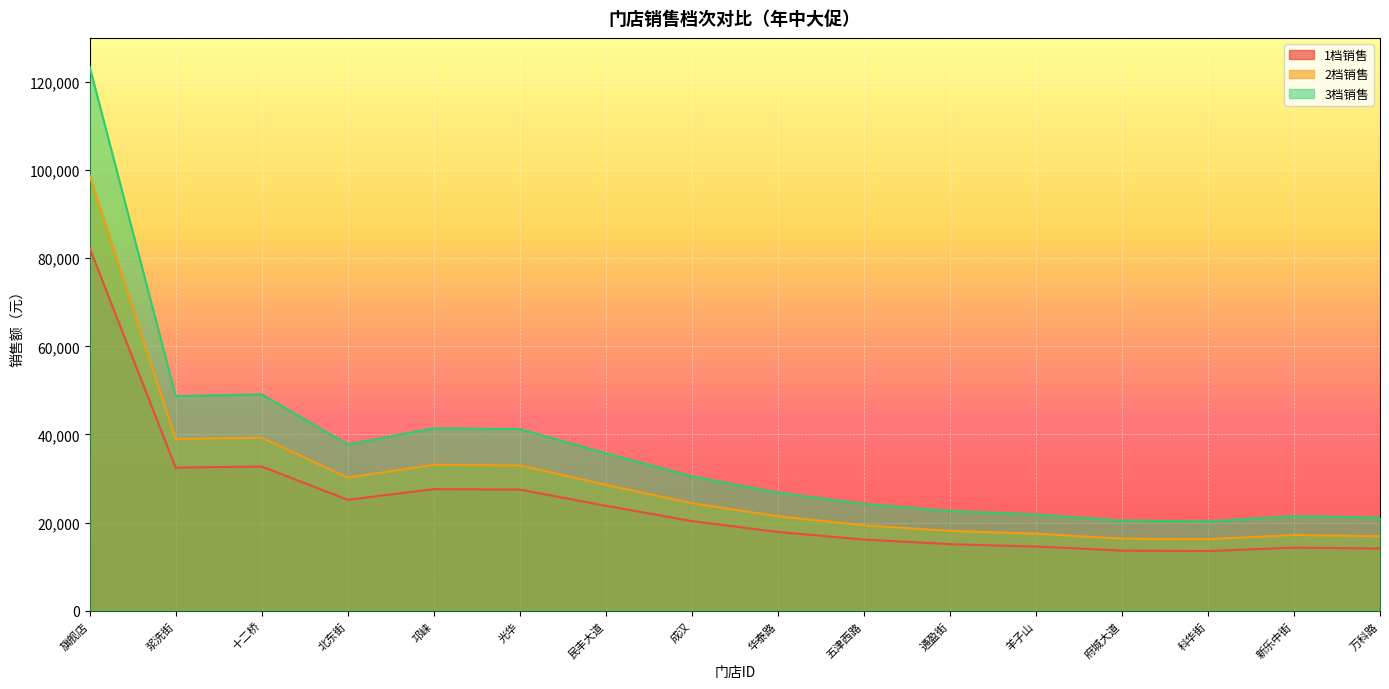

List the series in order of their overall mean, lowest first.

1档销售, 2档销售, 3档销售